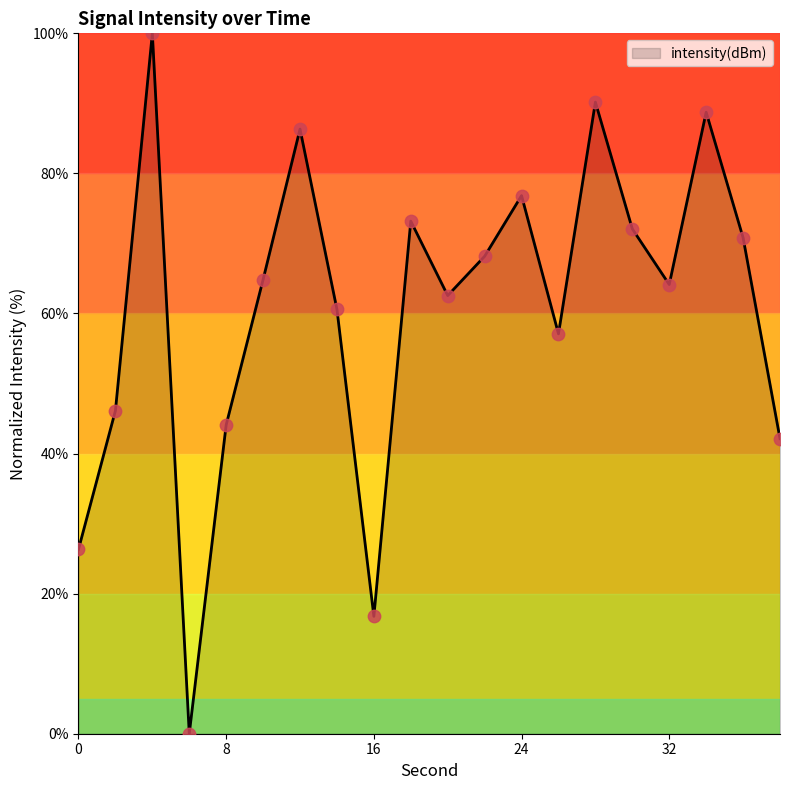

What is the difference between the maximum and minimum values?

100.0